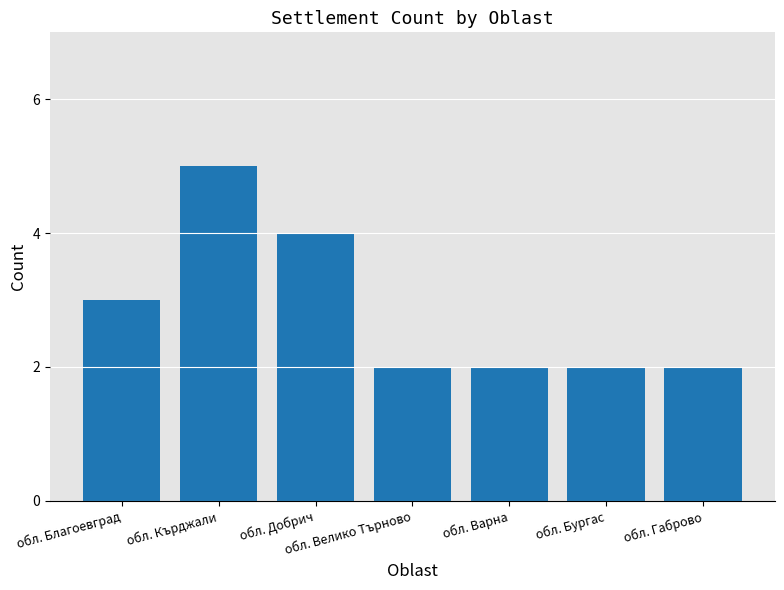

How many bars are there in total?

7